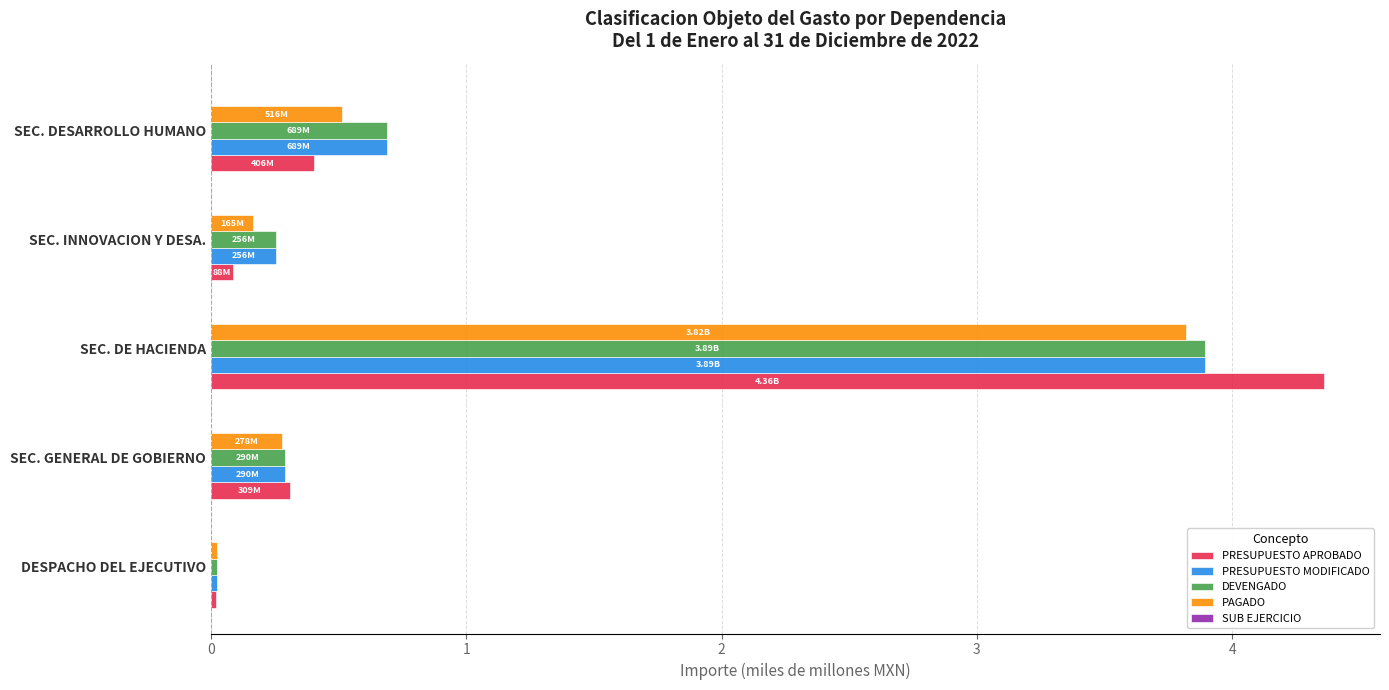

Which series changed the most between DESPACHO DEL EJECUTIVO and SEC. DE HACIENDA?

PRESUPUESTO APROBADO